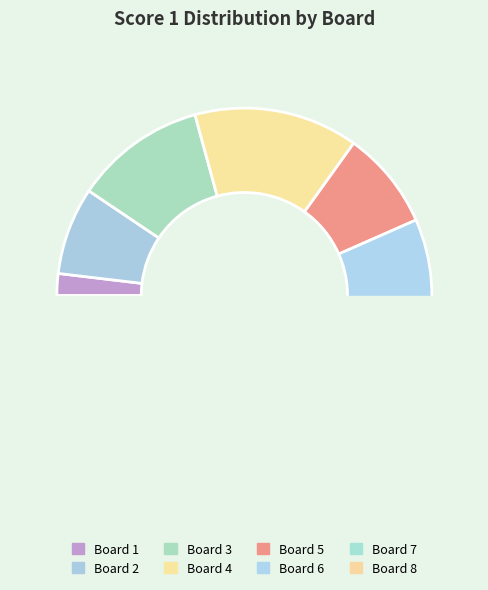

How many slices are in this pie chart?

8